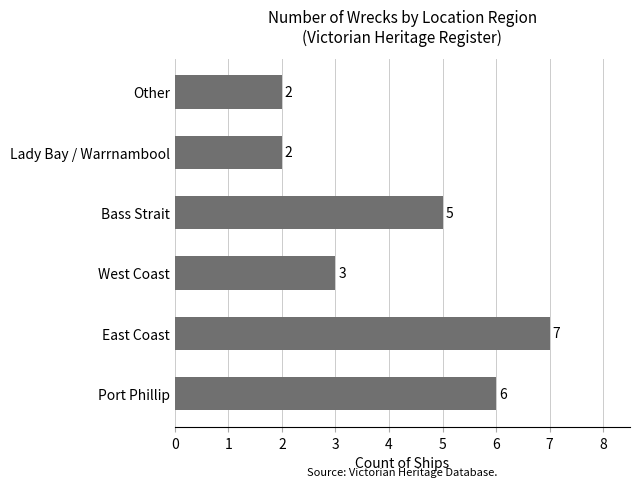

What is the average value?

4